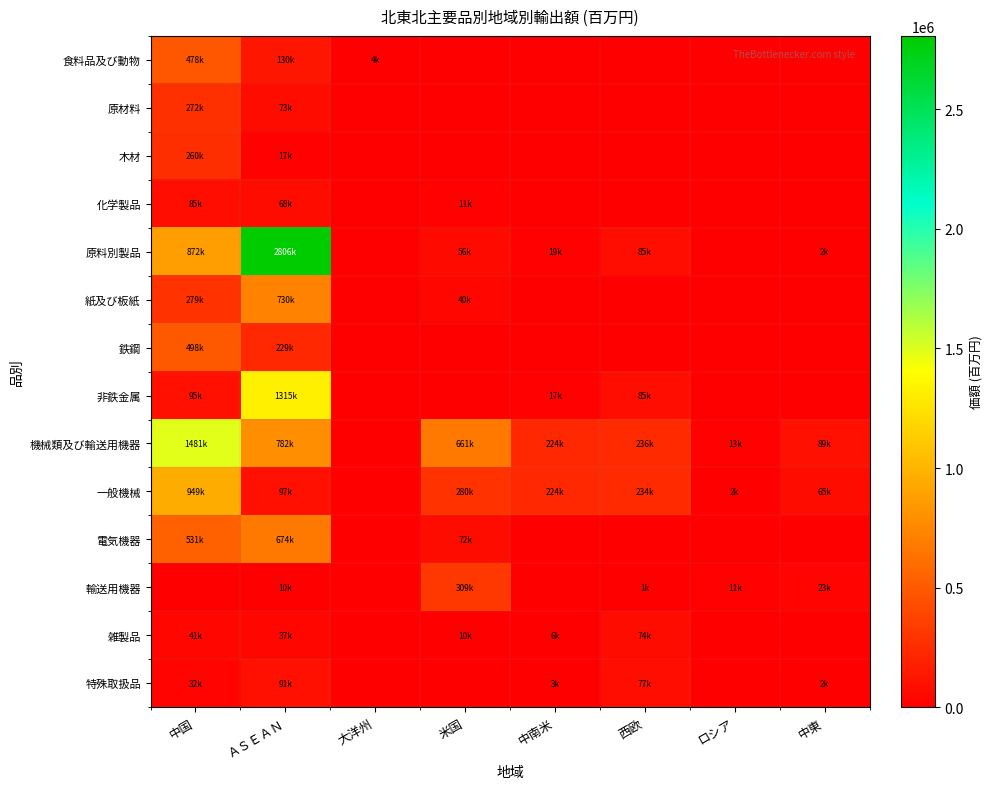

What is the total value across all series at 大洋州?

4176